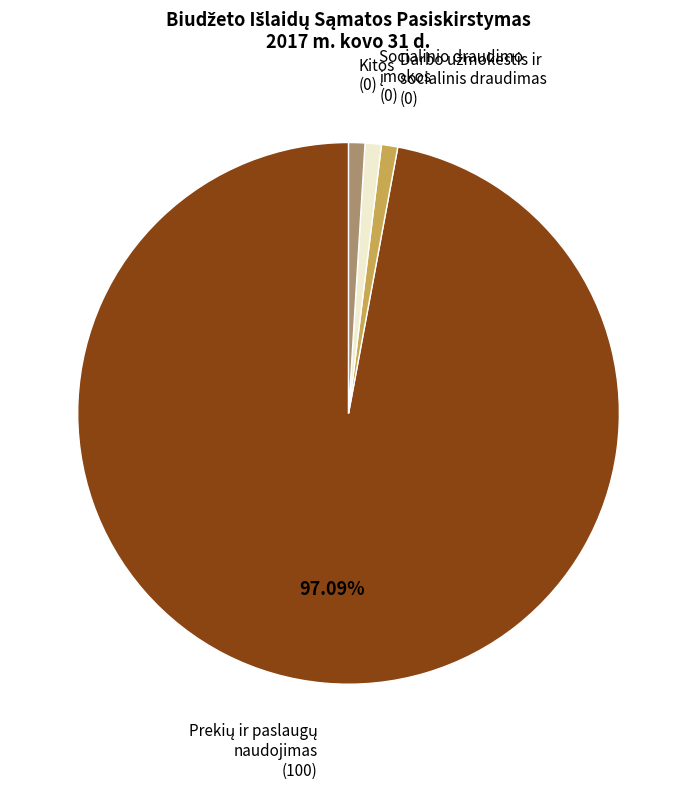

Is there a majority slice in this chart?

Yes